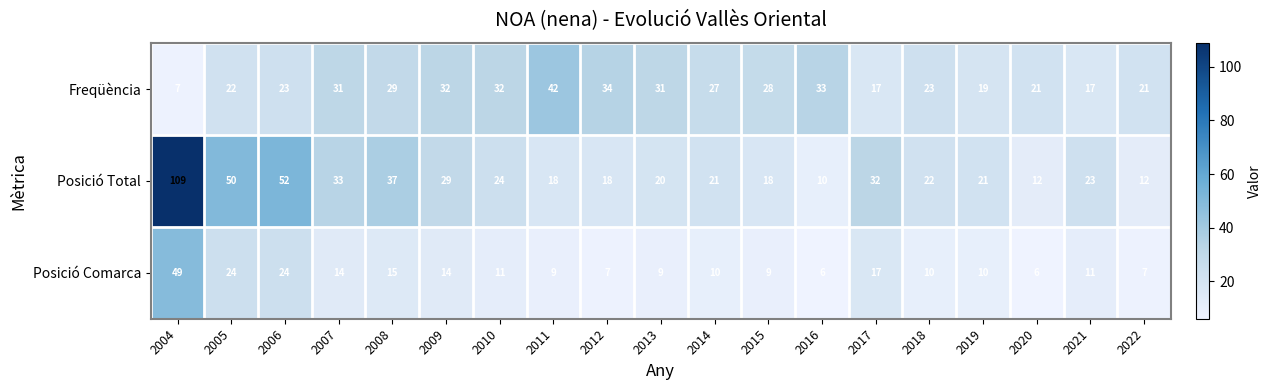

What is the spread (max minus min) of values at 2011?

33